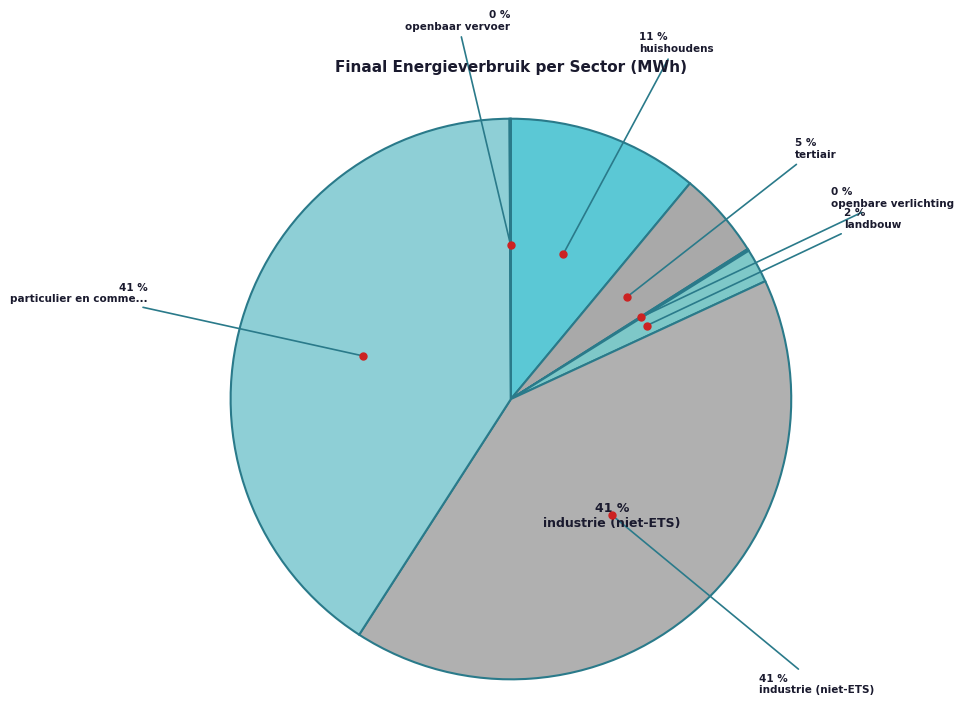

The tertiair slice represents 5% of the pie. True or false?

True